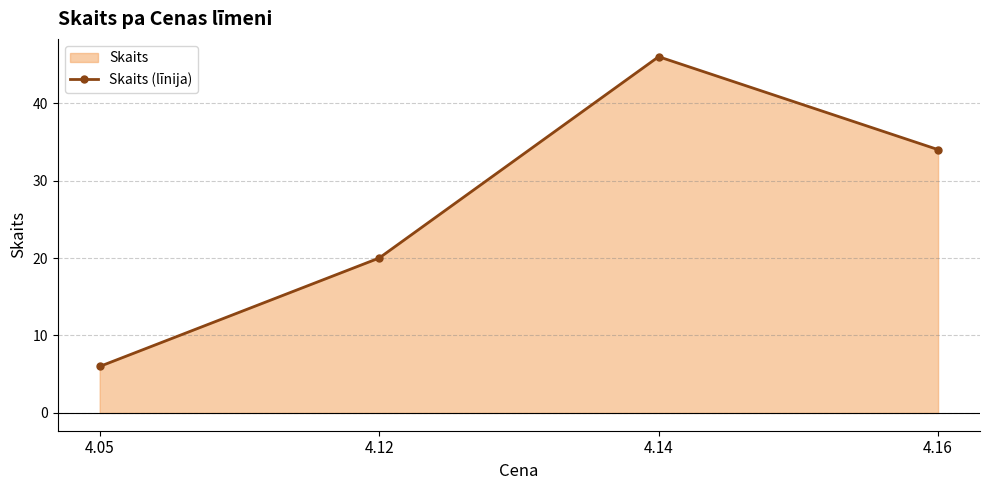

Approximately how many times larger is the value at 4.12 compared to 4.05?

3.3